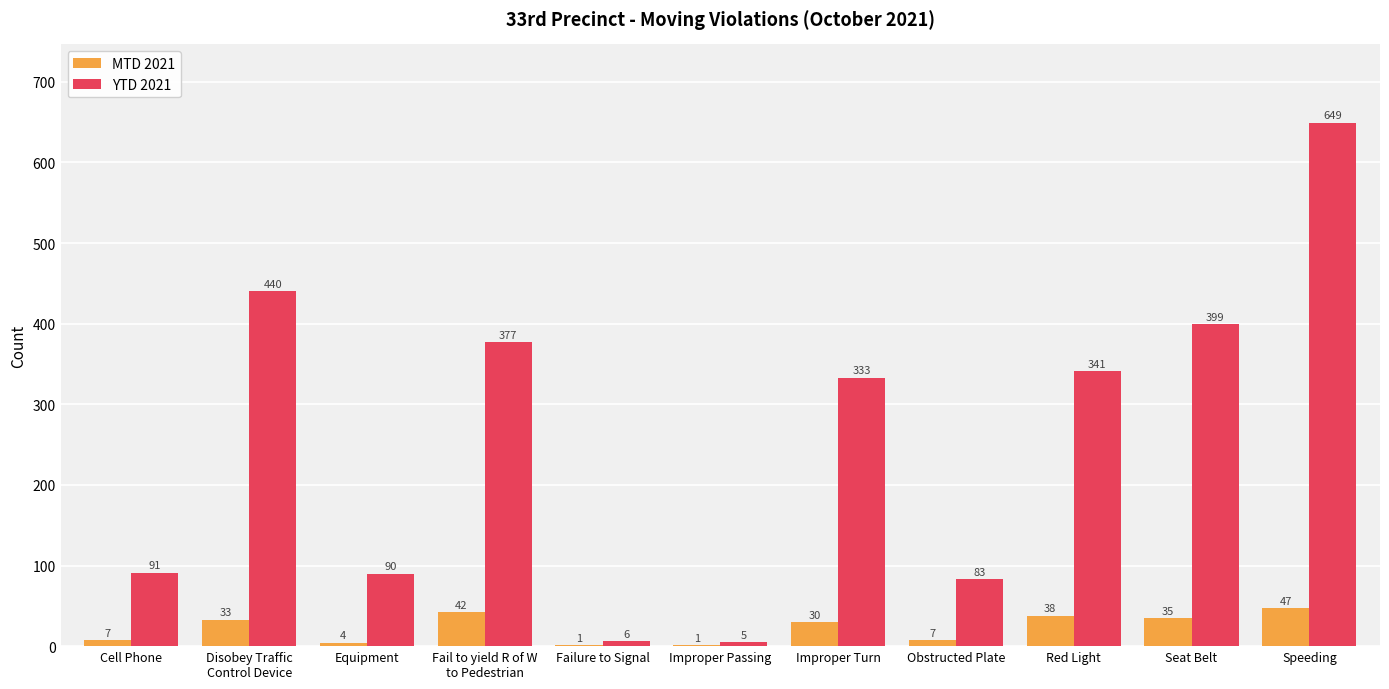

Count the number of data series in this chart.

2